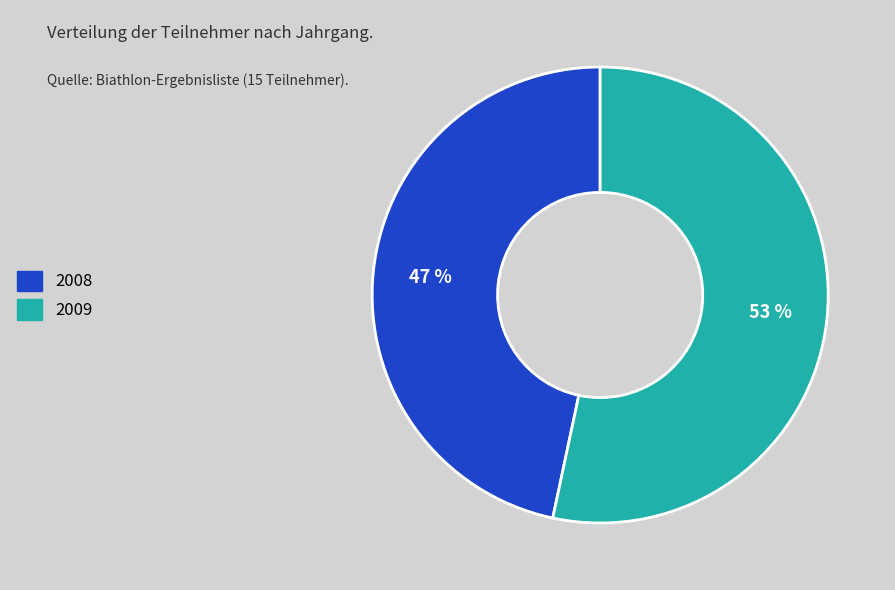

What is the smallest slice in the pie chart?

2008